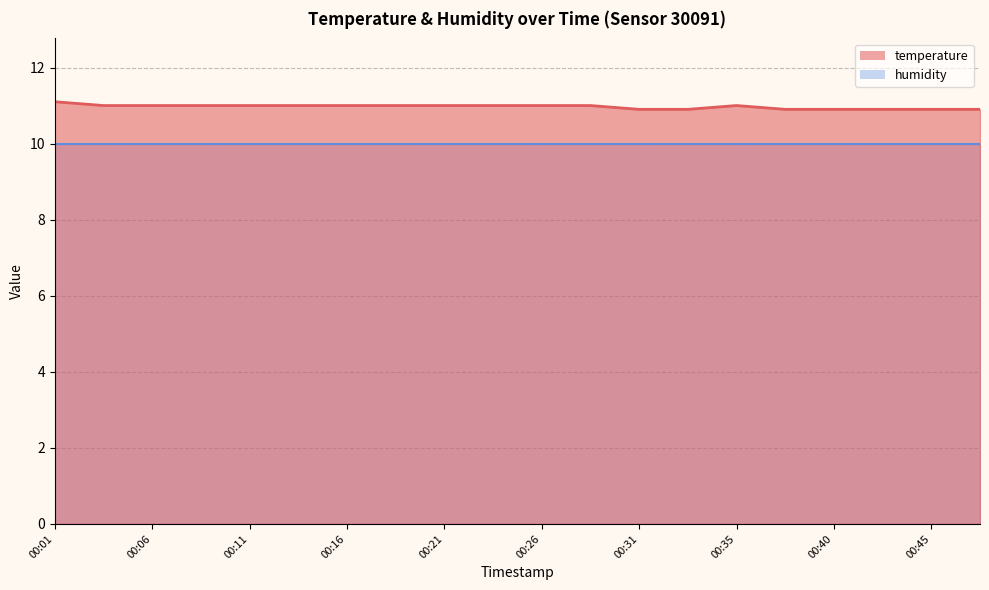

Which has a higher value, 00:01 or 00:23?

00:01